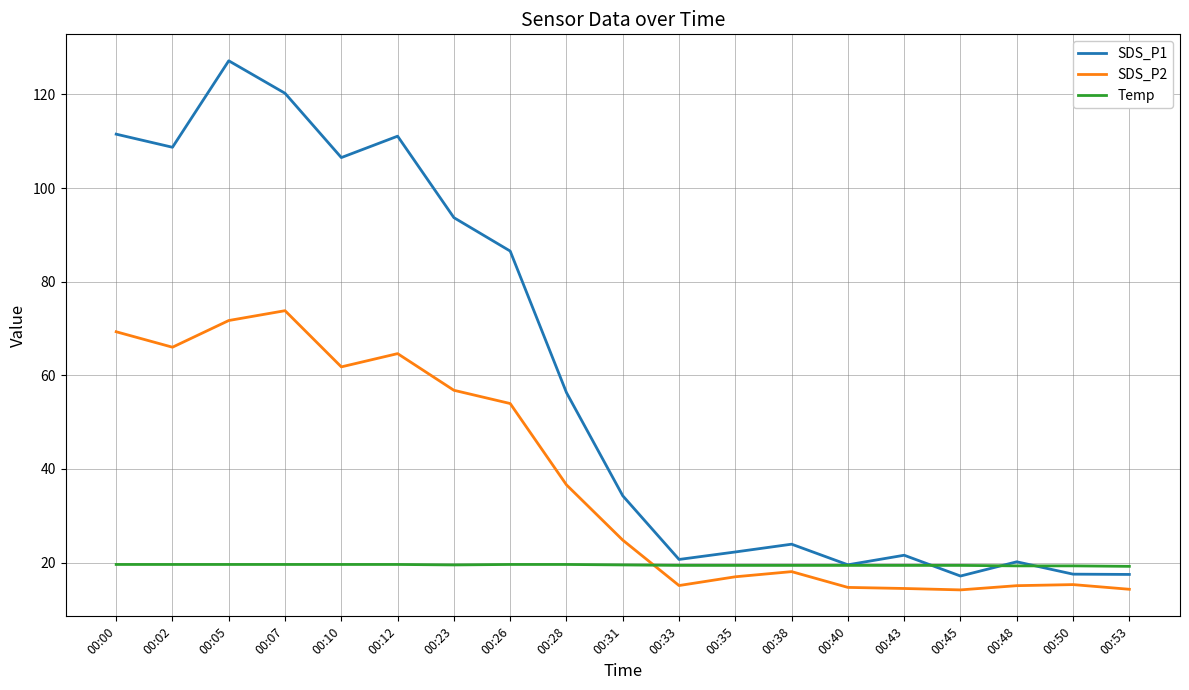

At which label is SDS_P1 closest to 72?

00:26